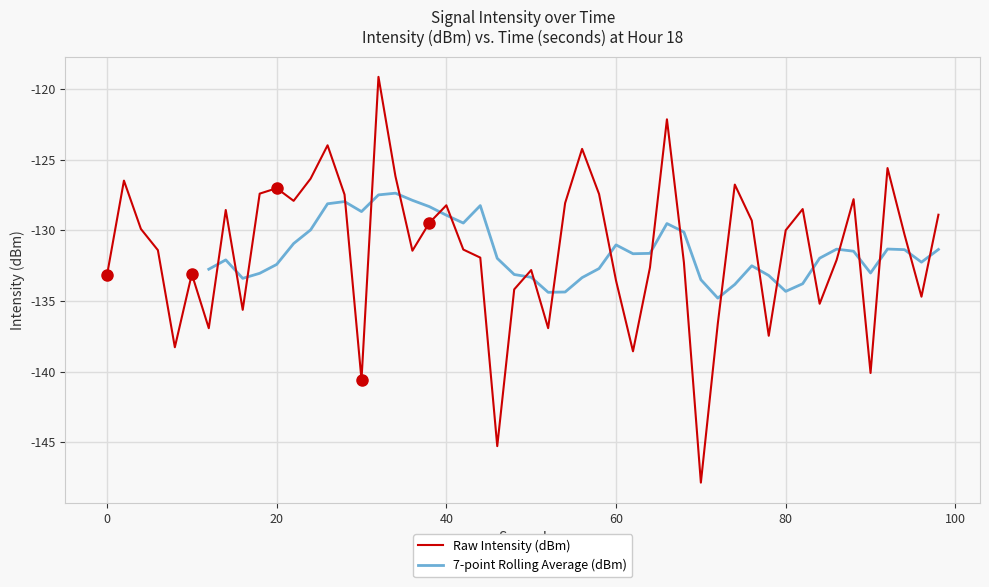

What is the lowest value of the Raw Intensity (dBm) series?

-147.9